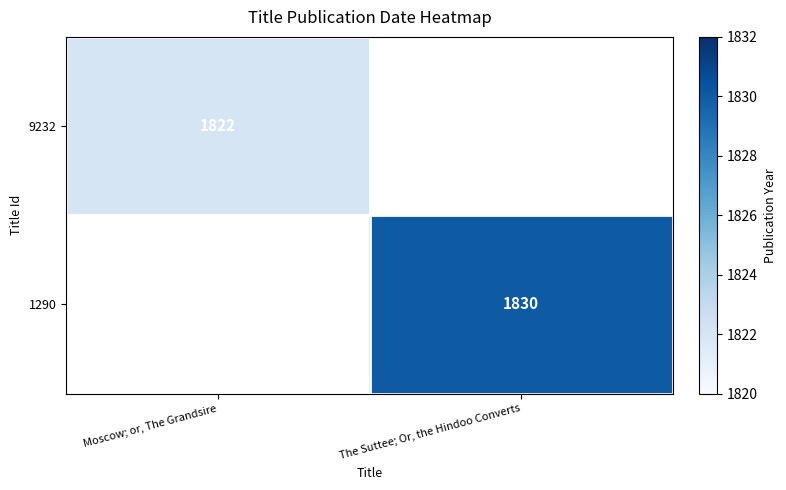

The value of 1290 at The Suttee; Or, the Hindoo Converts is 2846.9. True or false?

False